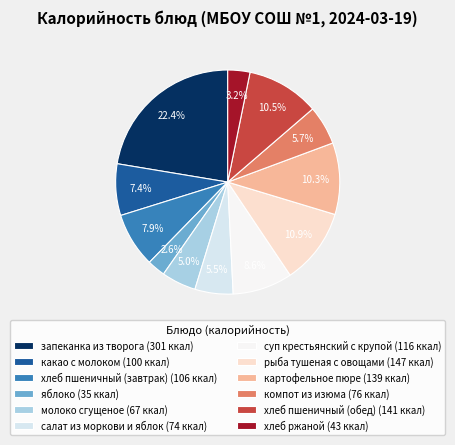

Is it true that хлеб пшеничный (завтрак) is 8% of the pie?

True